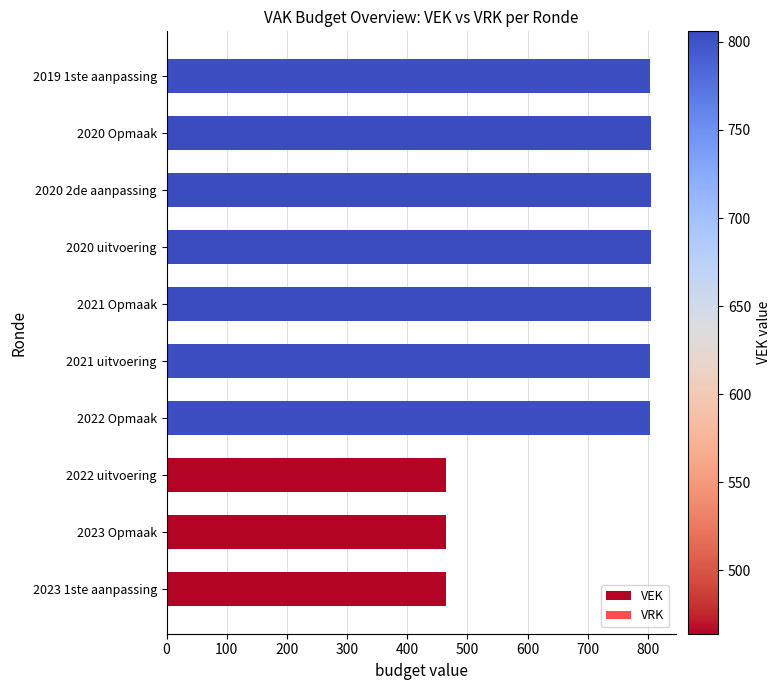

What is the maximum value shown in the chart?

806